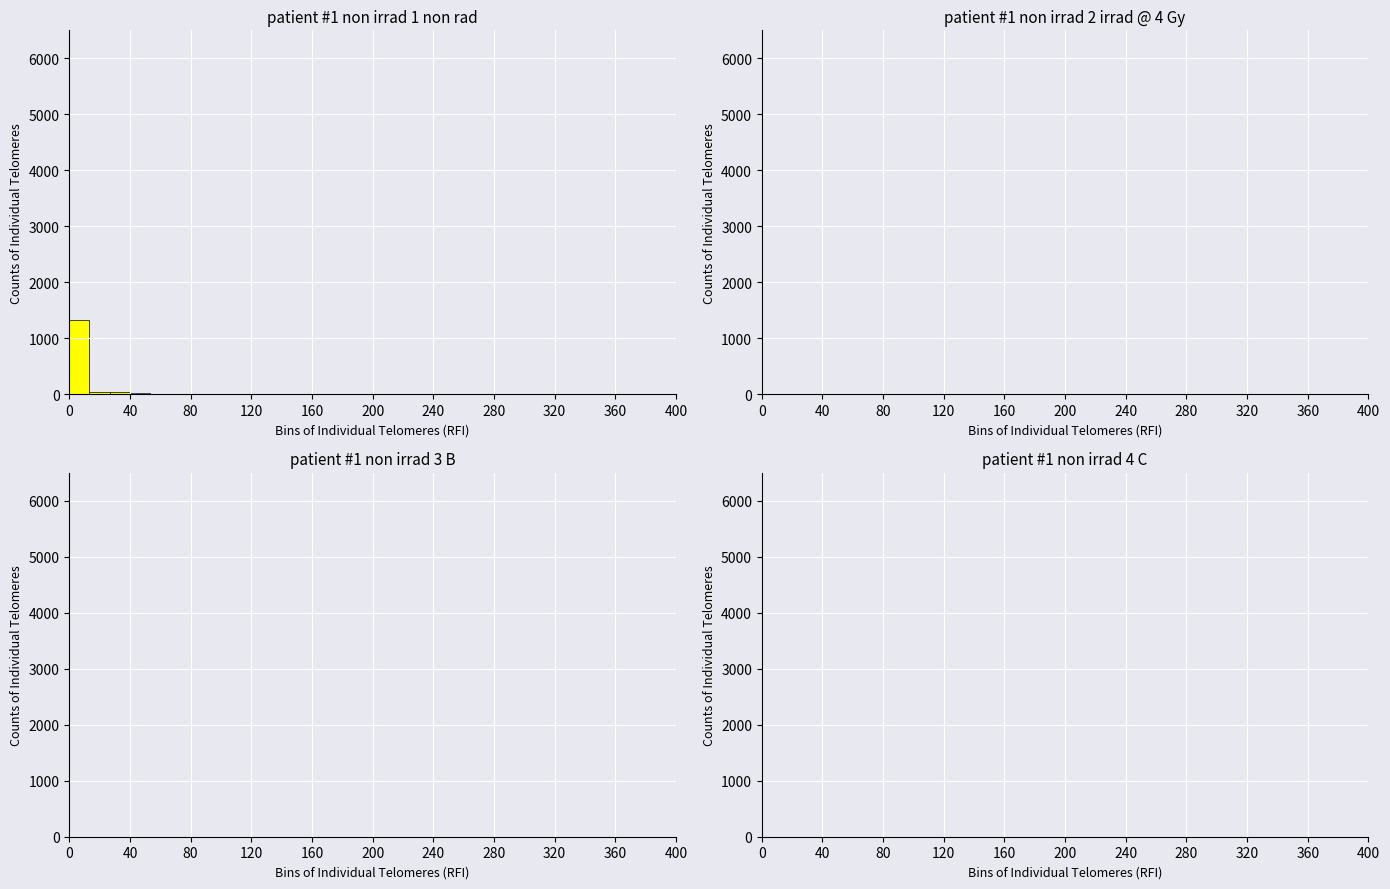

Around what value on the x-axis is the tallest bar? Give the approximate position of its centre, as read against the axis.

5